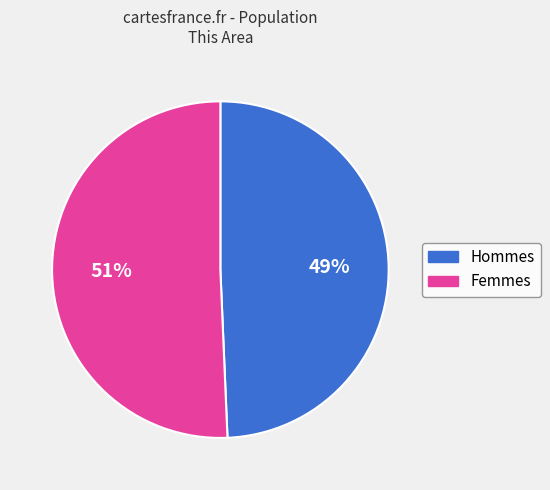

To the nearest percent, what percentage of the pie is Hommes?

49%